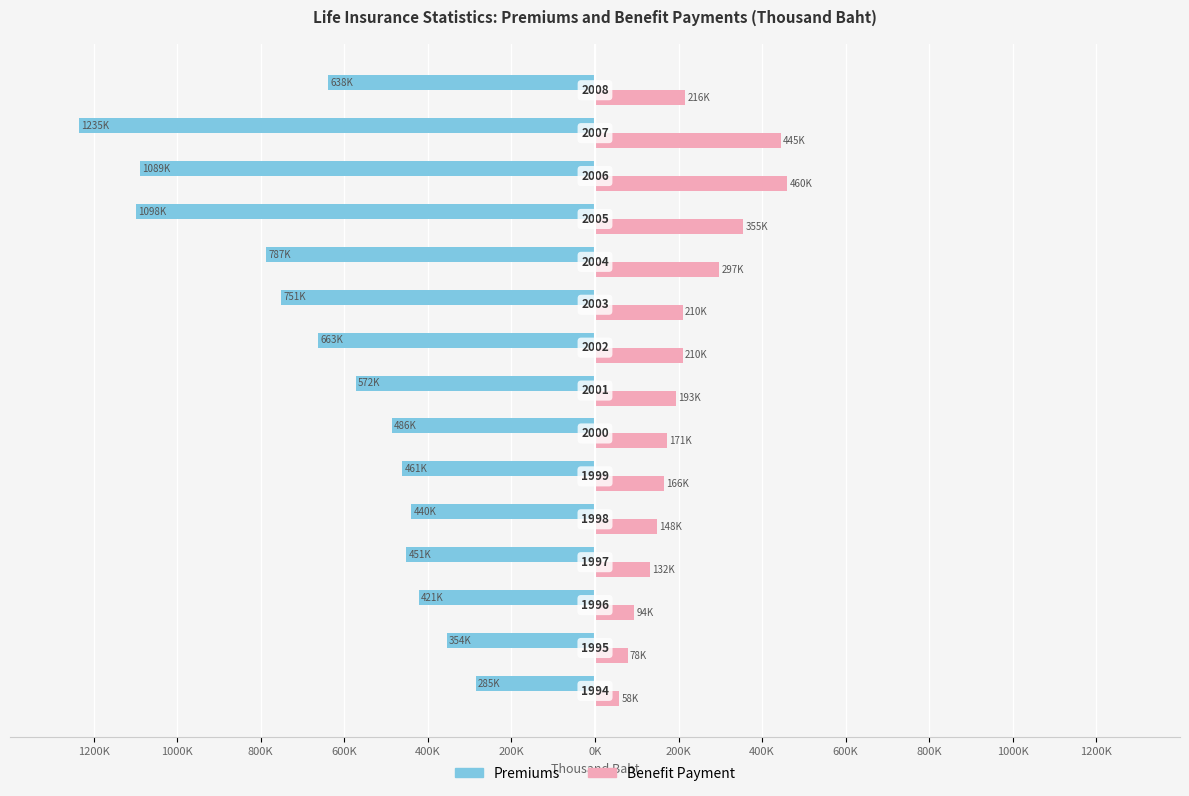

What are all the series names shown in the legend?

Premiums, Benefit Payment